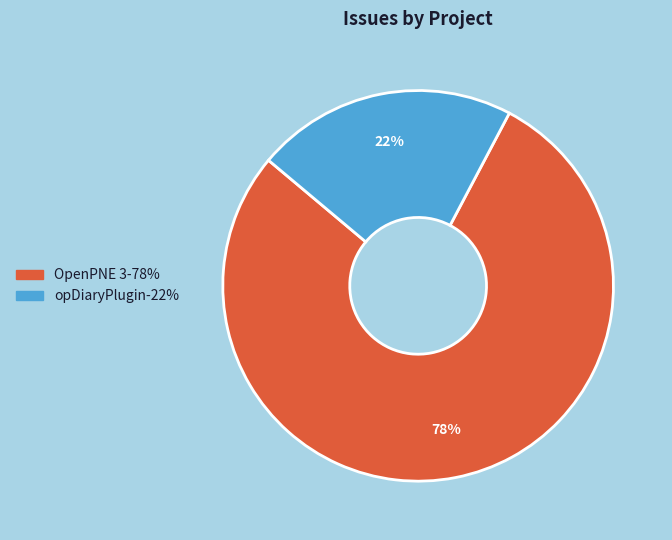

Is there a majority slice in this chart?

Yes